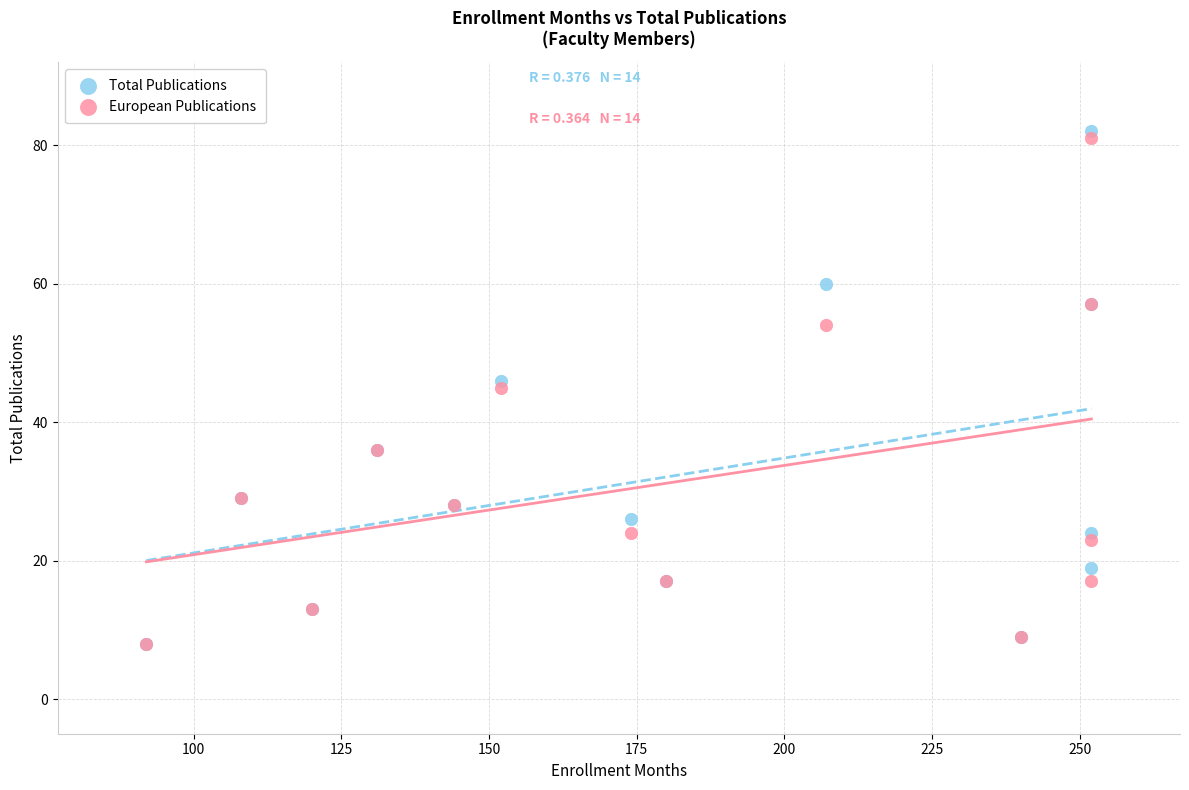

In the European Publications series, what Y value is closest to 44?

45